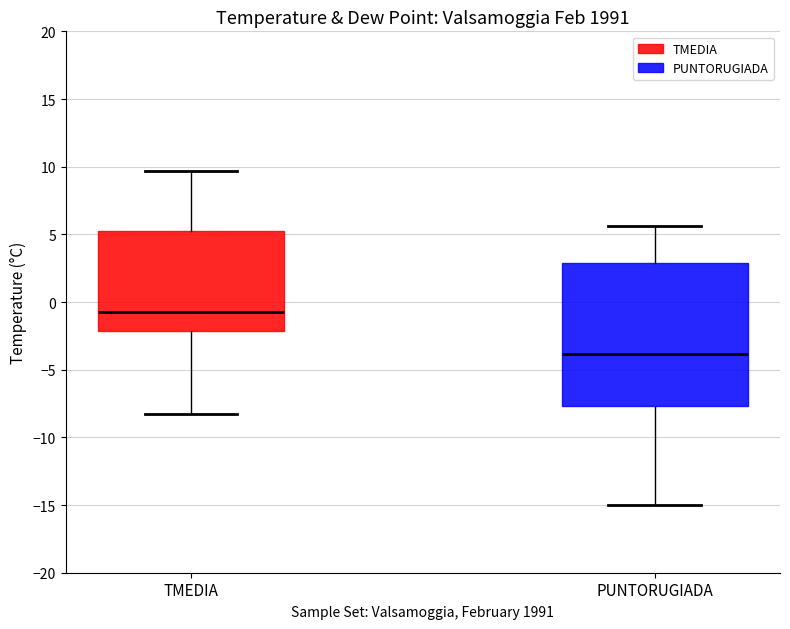

Comparing the boxes themselves (not the whiskers), which one is the tallest?

PUNTORUGIADA